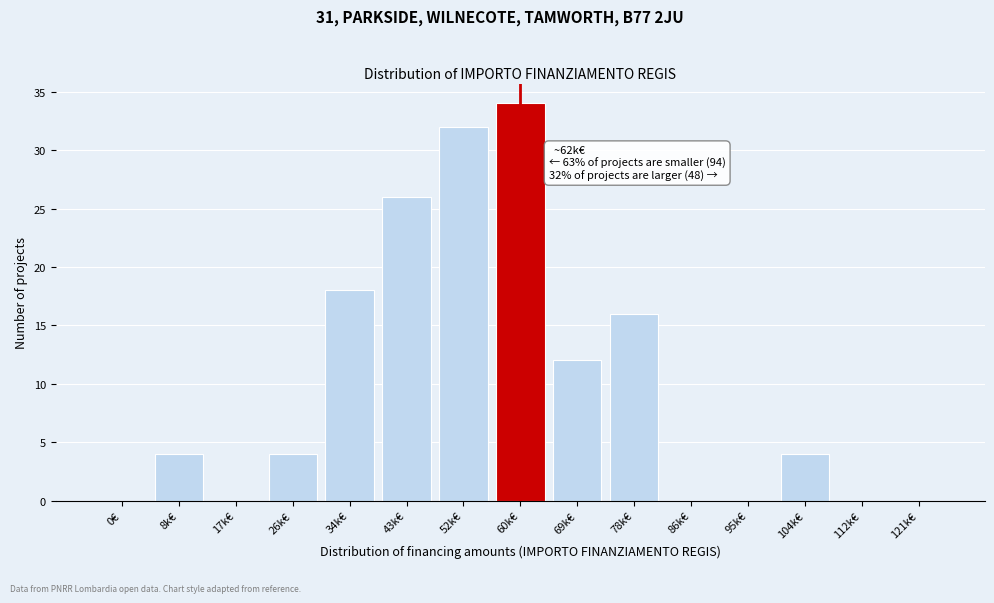

Reading right to left, list all the values displayed in this chart.

121k€=0	112k€=0	104k€=4	95k€=0	86k€=0	78k€=16	69k€=12	60k€=34	52k€=32	43k€=26	34k€=18	26k€=4	17k€=0	8k€=4	0€=0